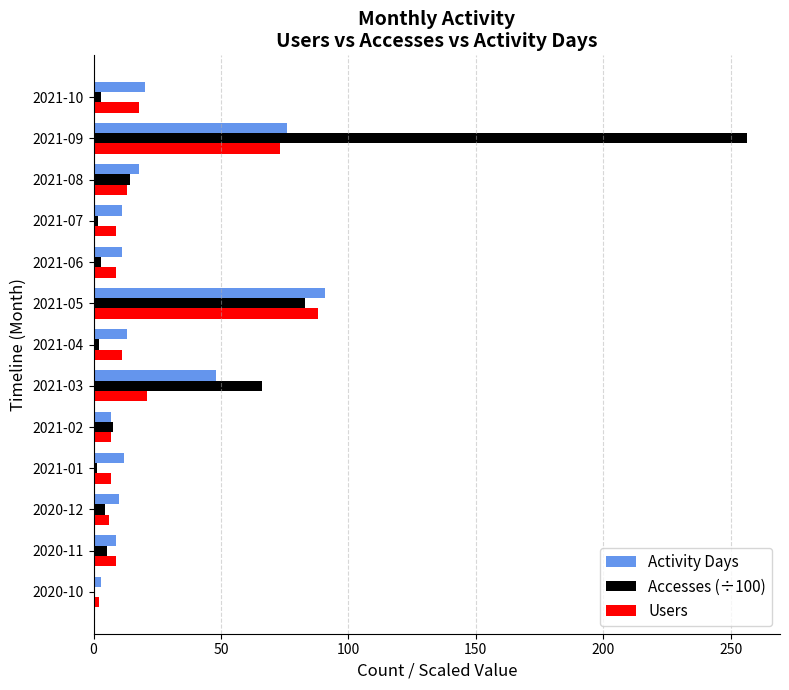

Count the number of categories in the chart.

13